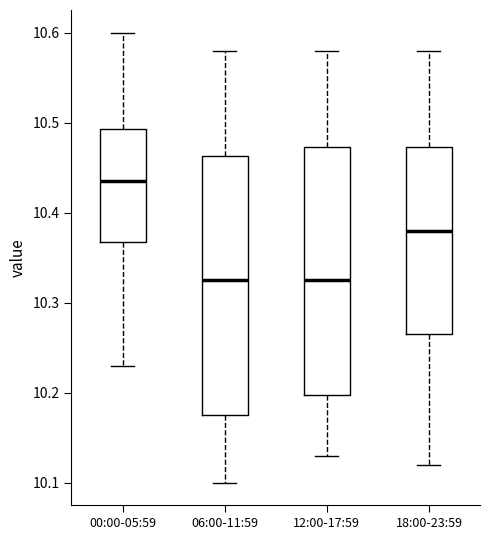

Reading left to right, transcribe this box plot: for each box, give where its median line is, the range the box spans, and where its two whiskers end, as read against the y-axis. The values are not printed on the chart, so give them approximately, as read against the axis.

00:00-05:59: median 10.44, box 10.37 to 10.49, whiskers 10.23 to 10.60
06:00-11:59: median 10.33, box 10.18 to 10.46, whiskers 10.10 to 10.58
12:00-17:59: median 10.33, box 10.20 to 10.47, whiskers 10.13 to 10.58
18:00-23:59: median 10.38, box 10.27 to 10.47, whiskers 10.12 to 10.58